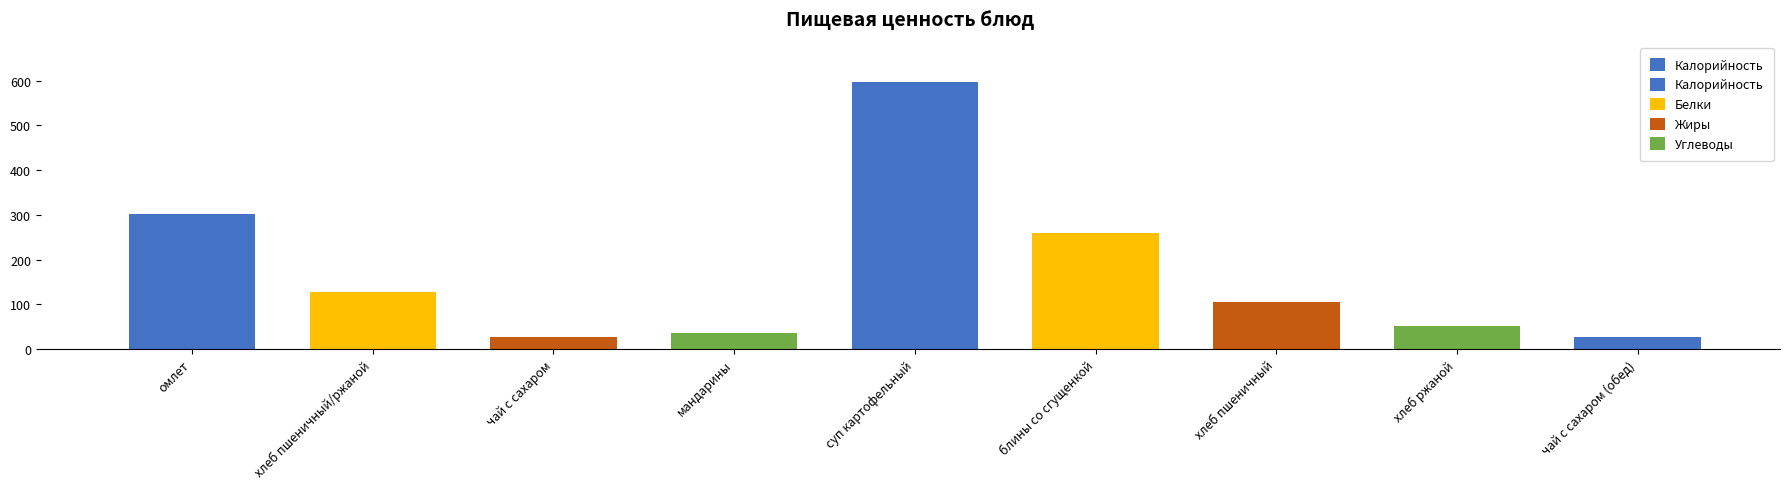

How many bars are there in total?

9